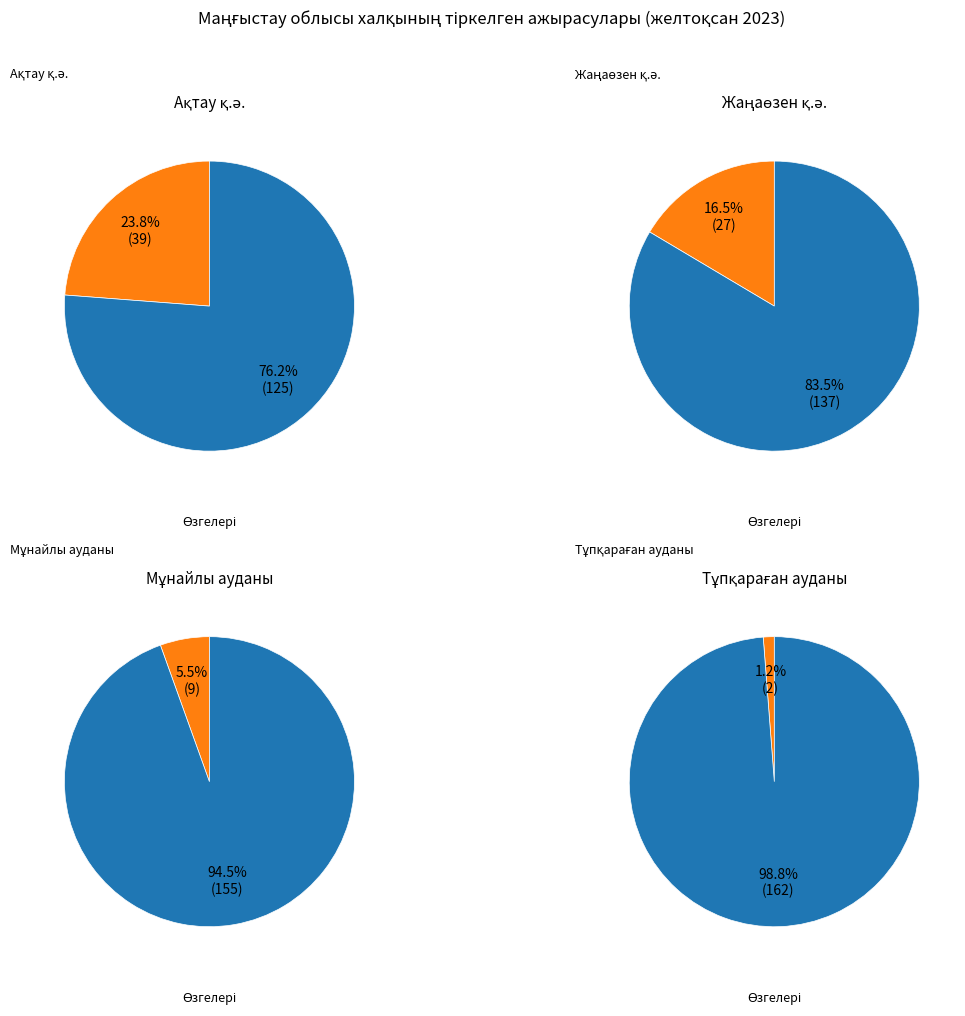

How many slices are in this pie chart?

8